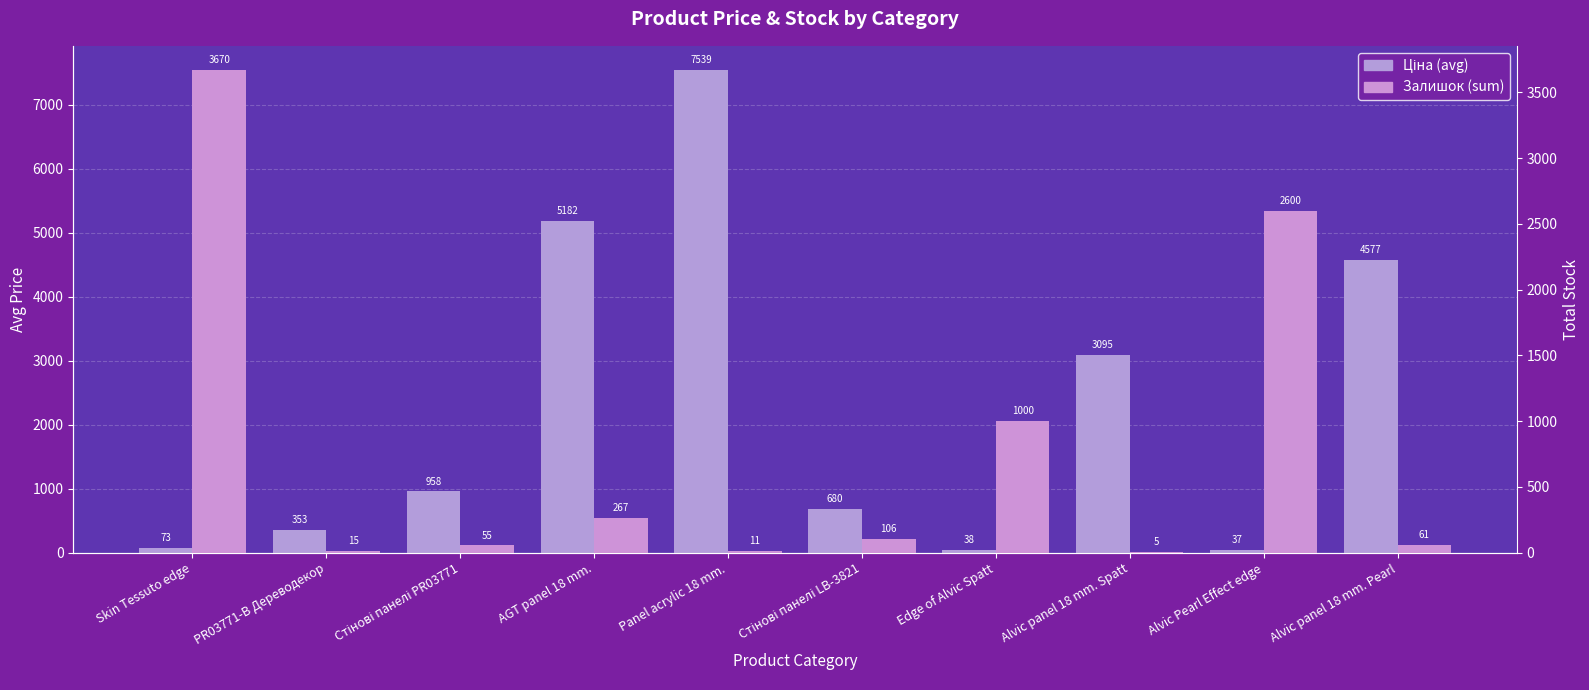

Which series has the largest range (max minus min)?

Ціна (avg)